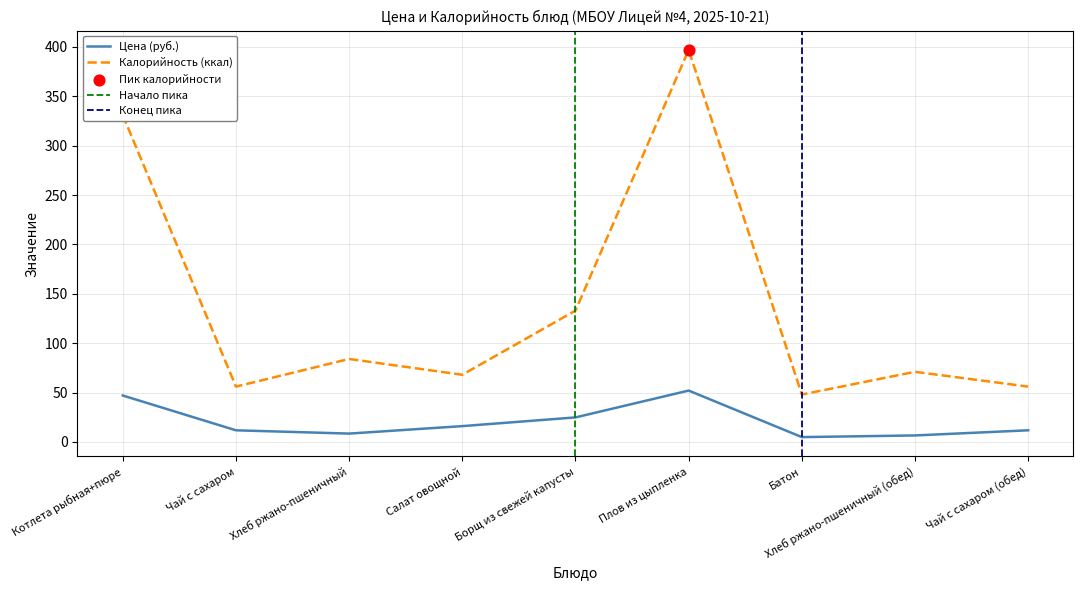

Is the value of Цена at Хлеб ржано-пшеничный greater than the value of Калорийность at Плов из цыпленка?

No